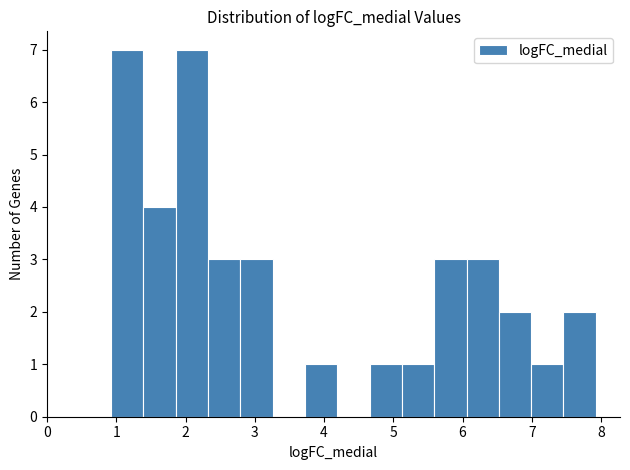

How tall is the bar that spans 1.4 to 1.9 on the x-axis? Neither the bar edges nor the heights are printed on the chart, so give them approximately, as read against the axes.

4